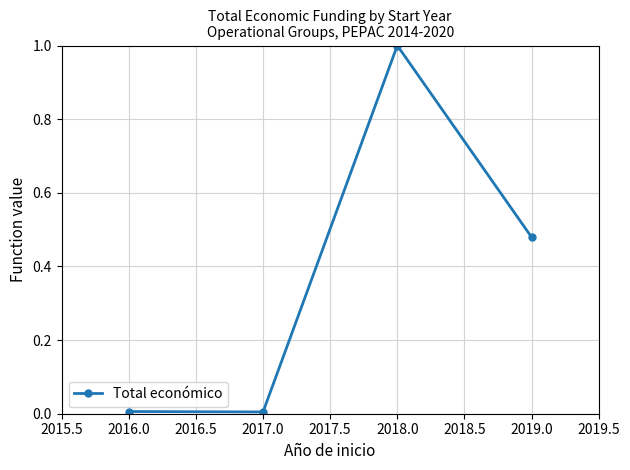

What is the change in value from 2018.0 to 2019.0?

-0.5